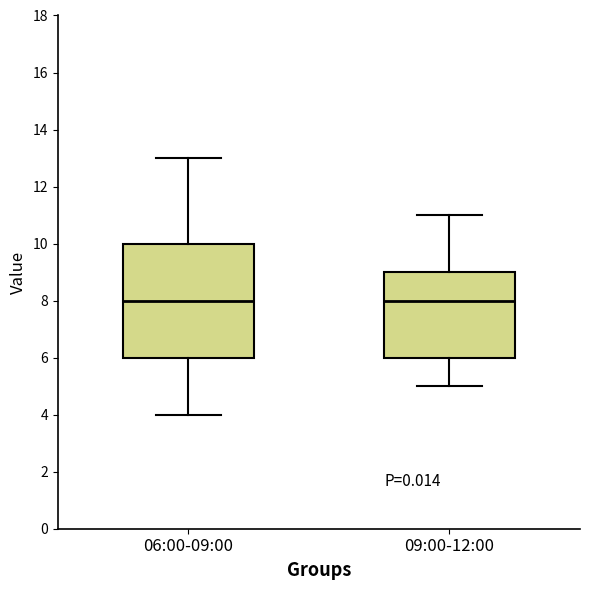

Where does the upper whisker of the box for 09:00-12:00 end on the y-axis? The values are not printed on the chart, so give them approximately, as read against the axis.

11